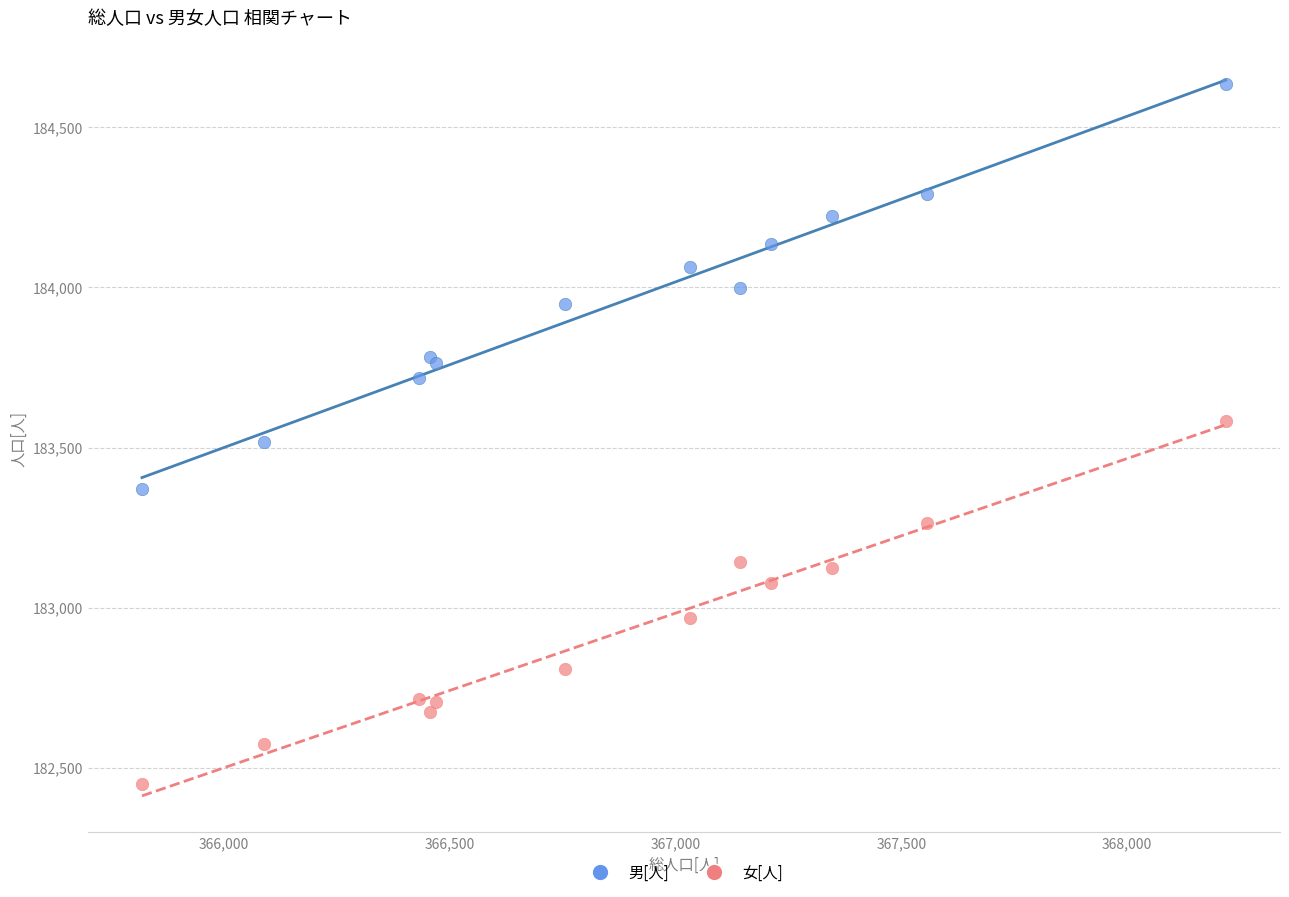

Which series contains the highest Y value?

男[人]